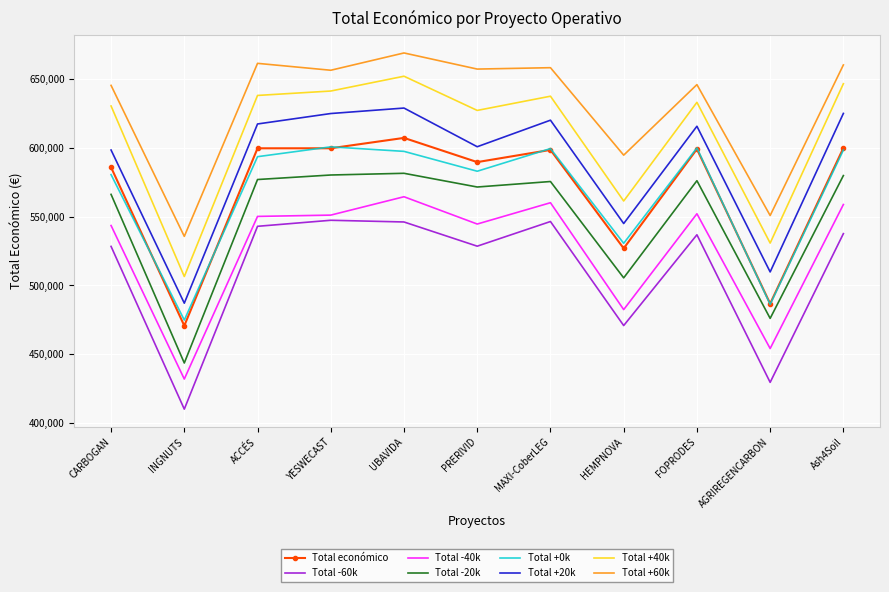

What is the greatest value displayed?

669149.0